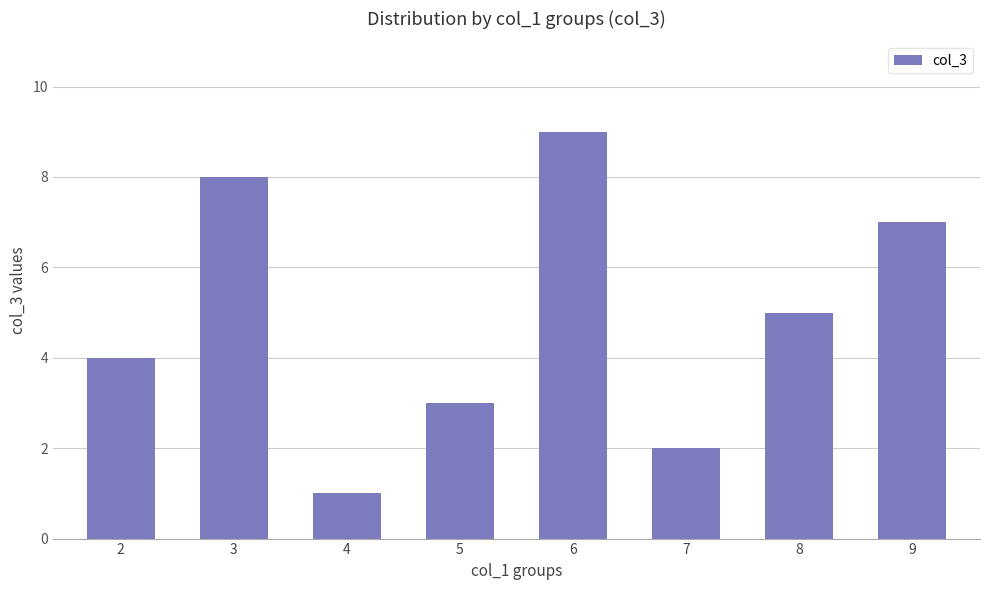

The value at 8 is 7. True or false?

False